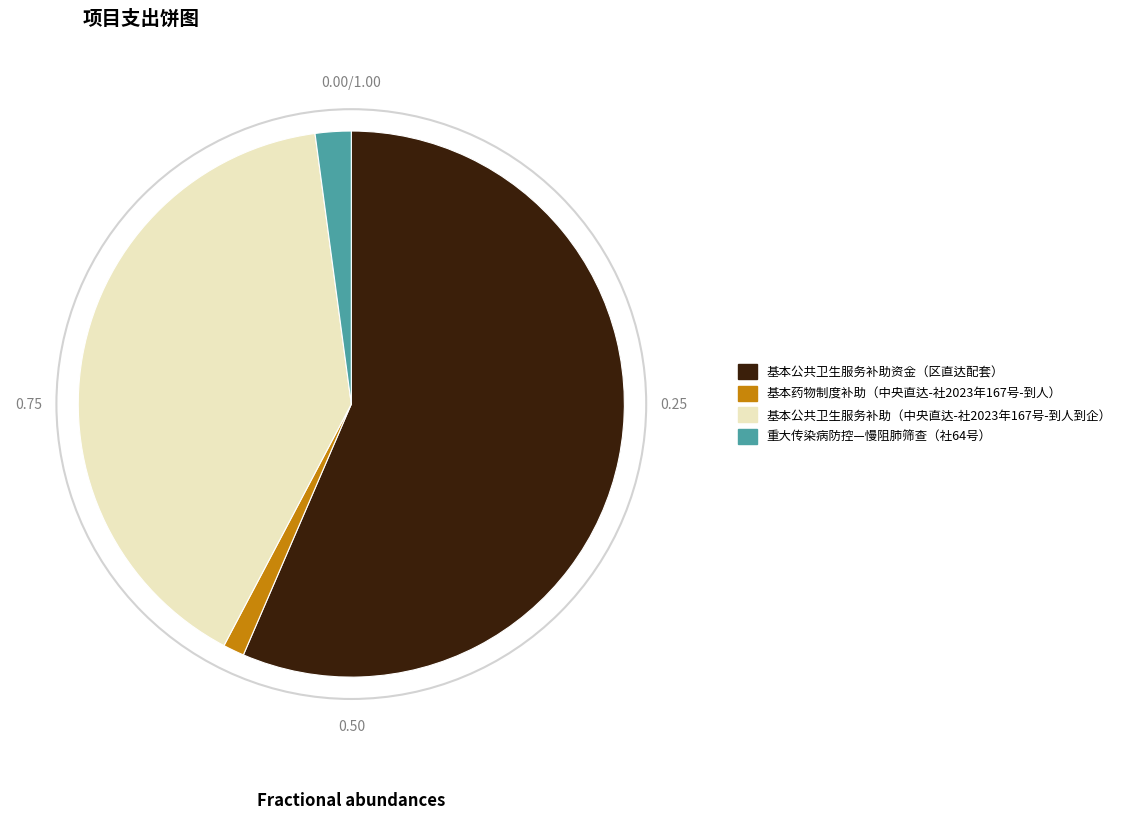

The 重大传染病防控—慢阻肺筛查（社64号） slice represents 2% of the pie. True or false?

True